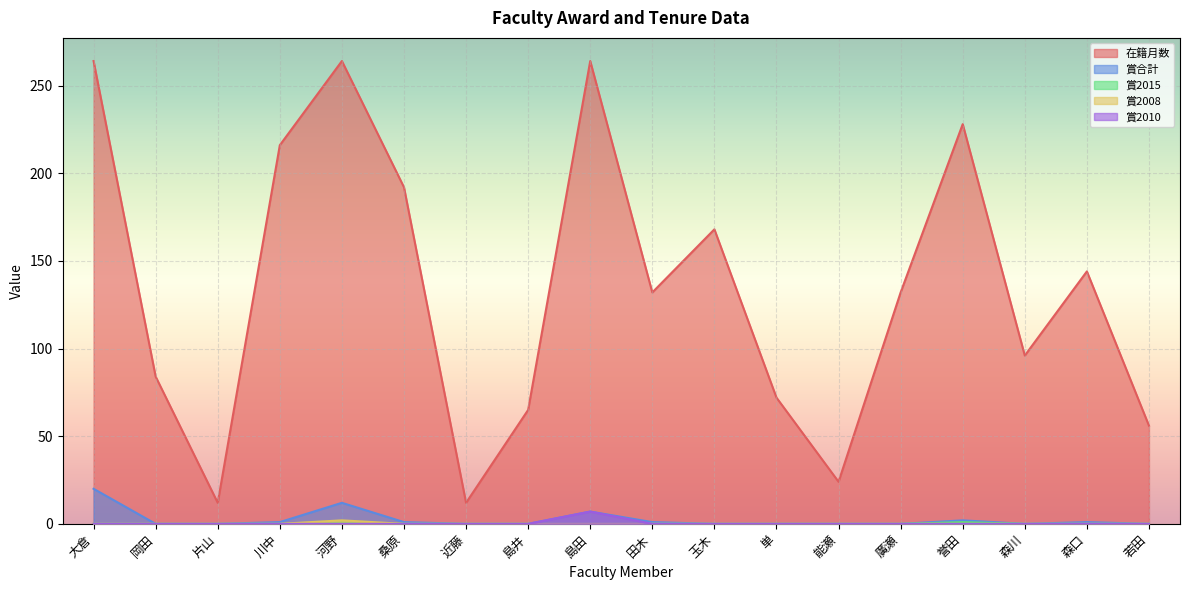

Count the 賞2010 values in the range 0 to 1.

17